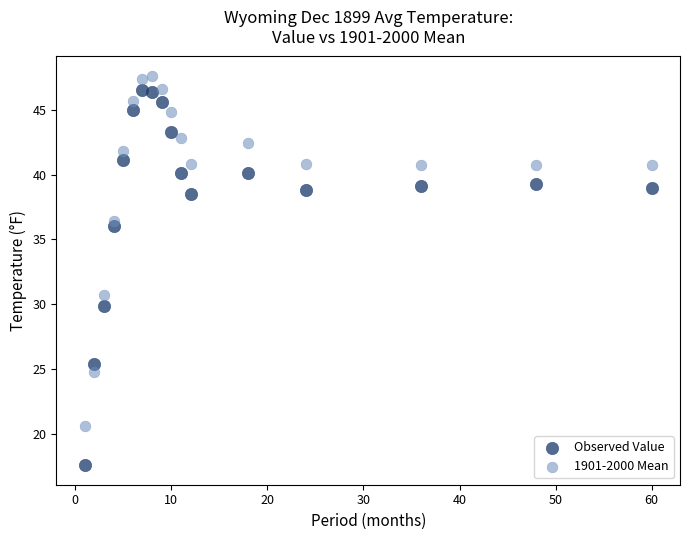

Which series reaches the minimum Y coordinate?

Observed Value